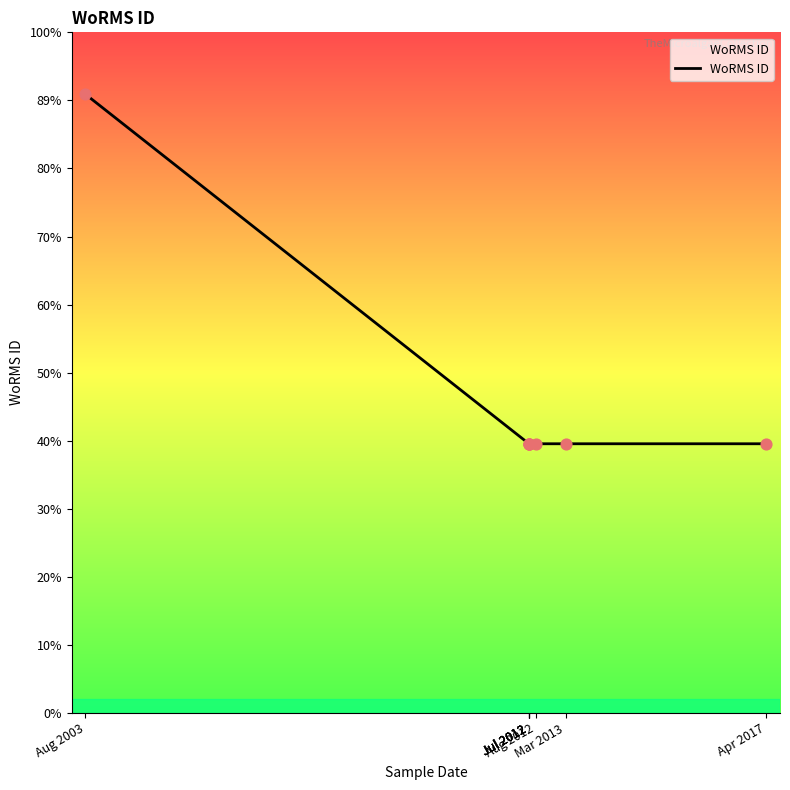

Which has a higher value, Jul 2012 or Aug 2012?

Jul 2012